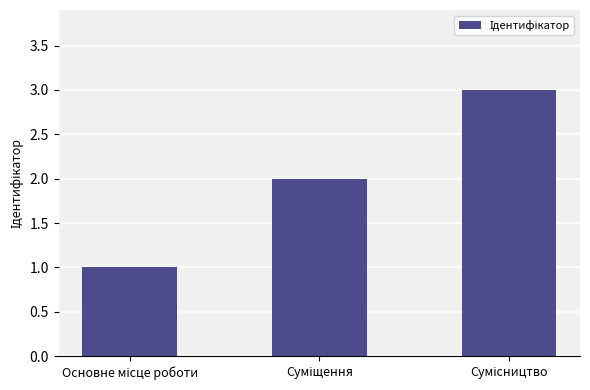

What is the maximum value shown in the chart?

3